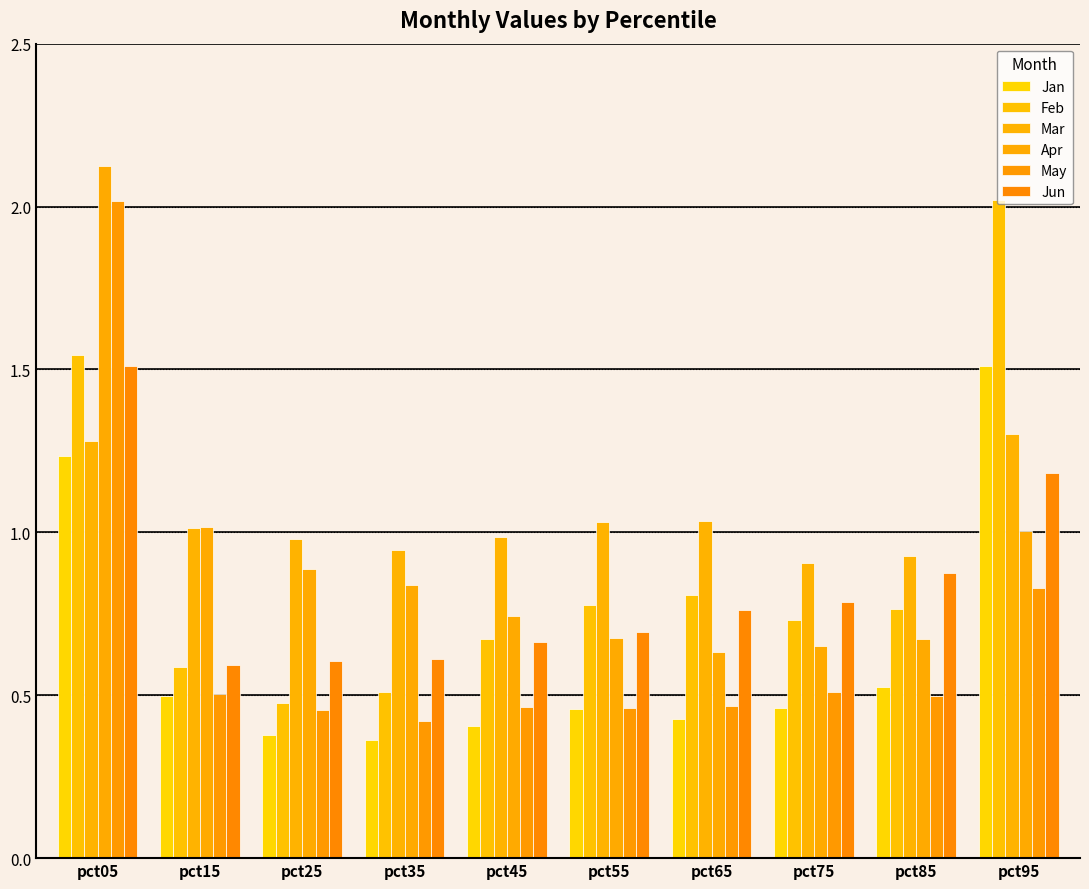

How many bars are there in total?

60